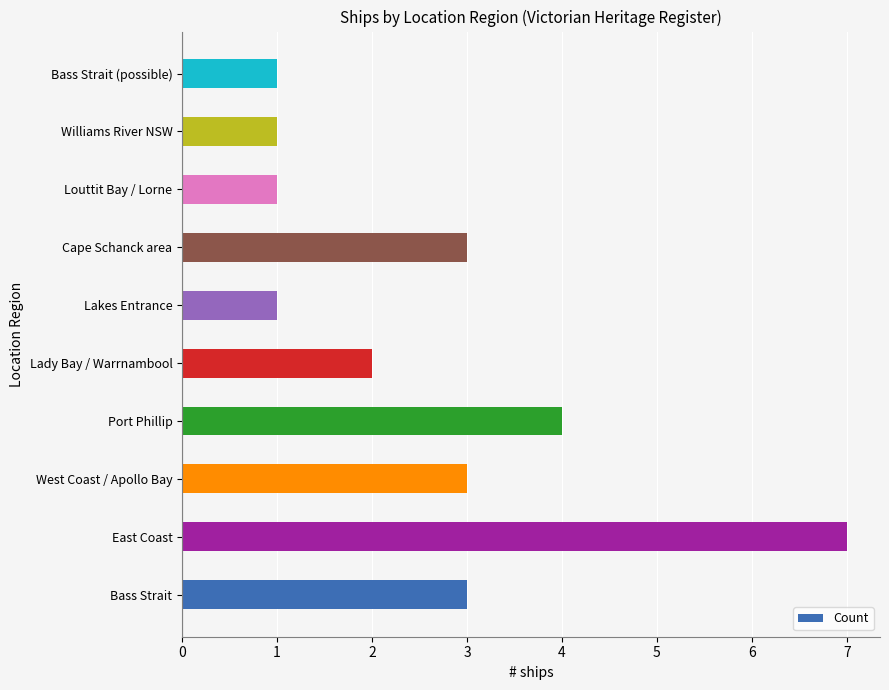

What is the sum of all values?

26